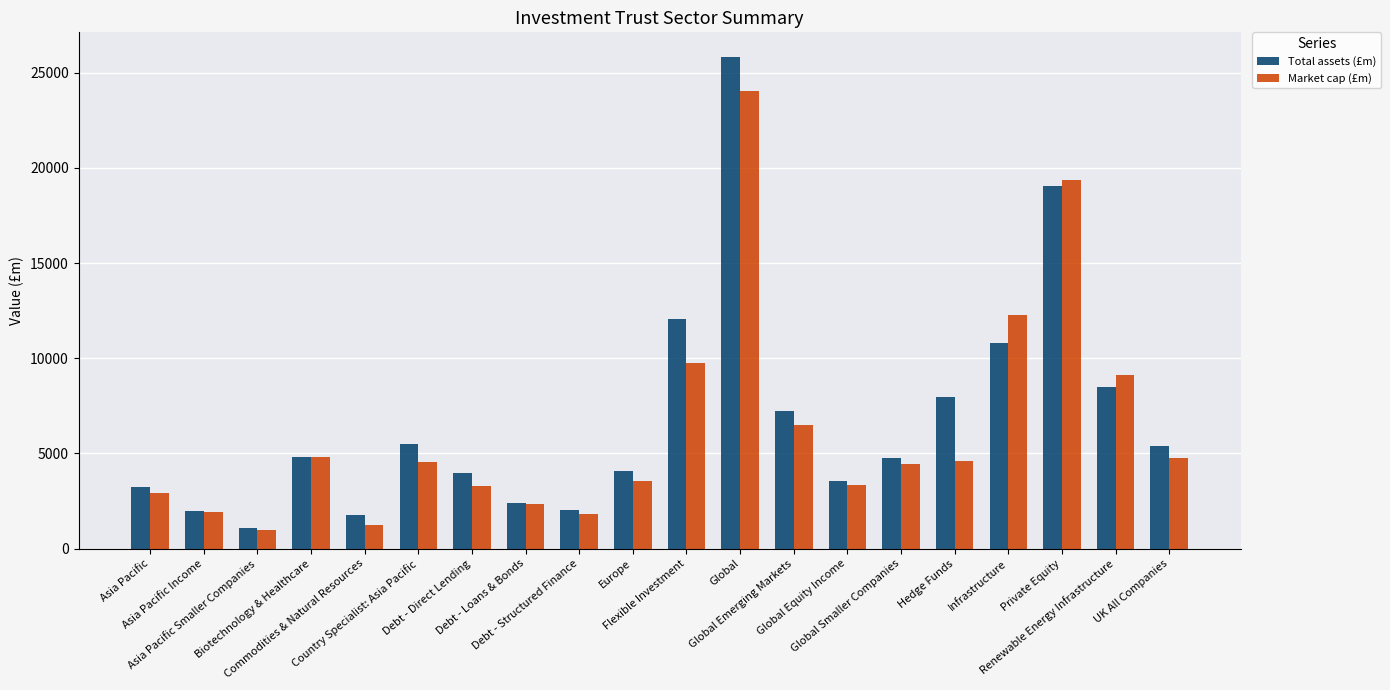

Is the value of Total assets (£m) at Asia Pacific greater than the value of Market cap (£m) at Global Smaller Companies?

No